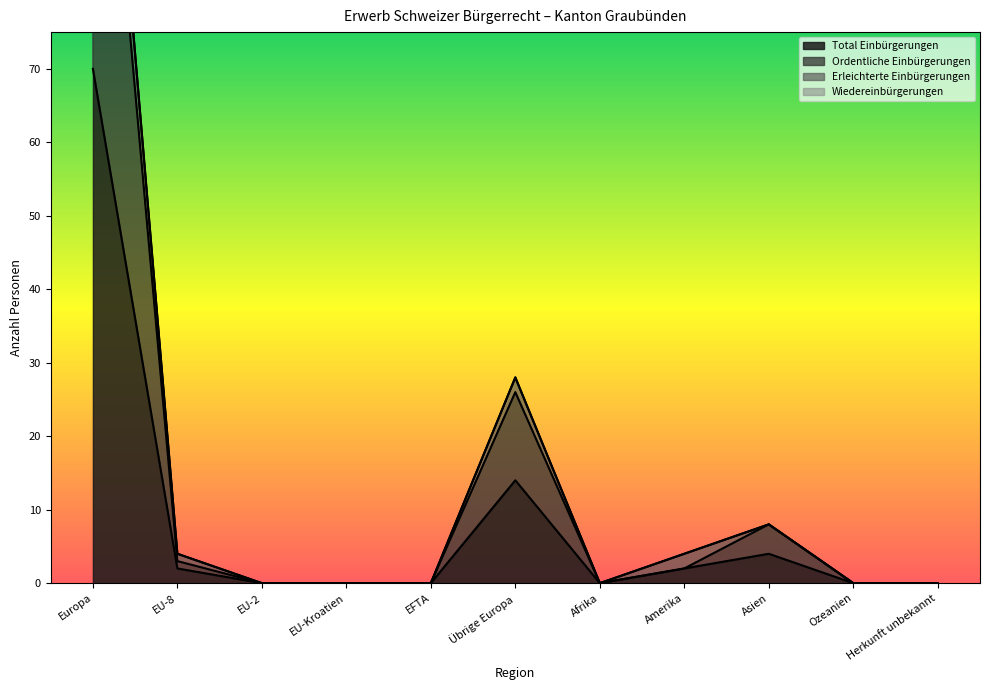

What is the label of the 6th point from the right?

Übrige Europa